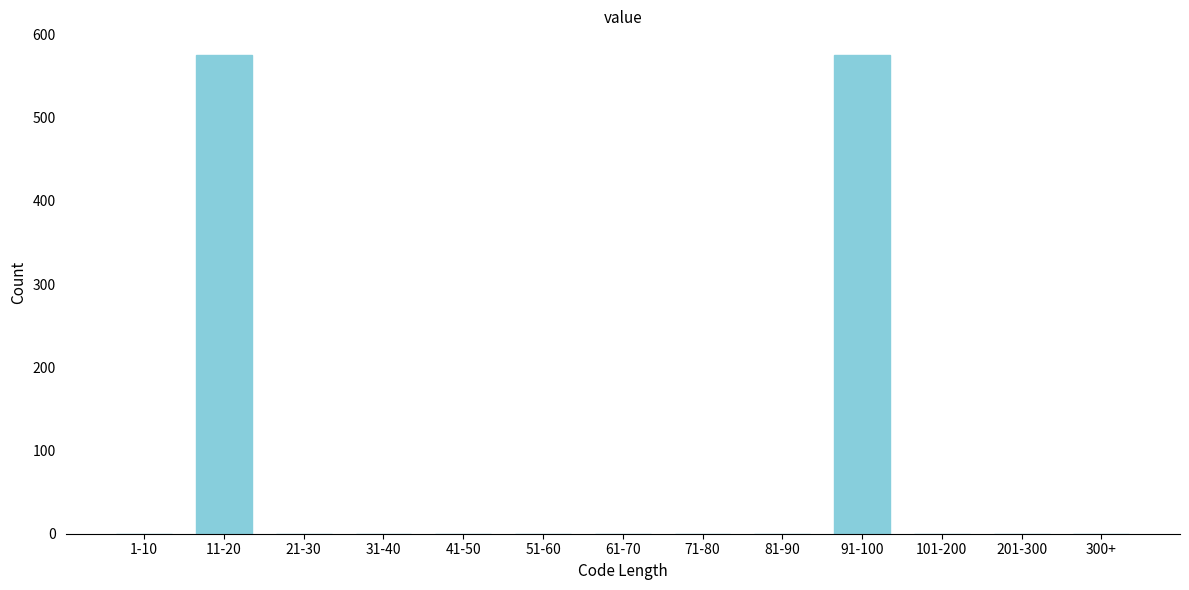

Reading left to right, transcribe all the data shown in this chart.

1-10=0	11-20=575	21-30=0	31-40=0	41-50=0	51-60=0	61-70=0	71-80=0	81-90=0	91-100=575	101-200=0	201-300=0	300+=0